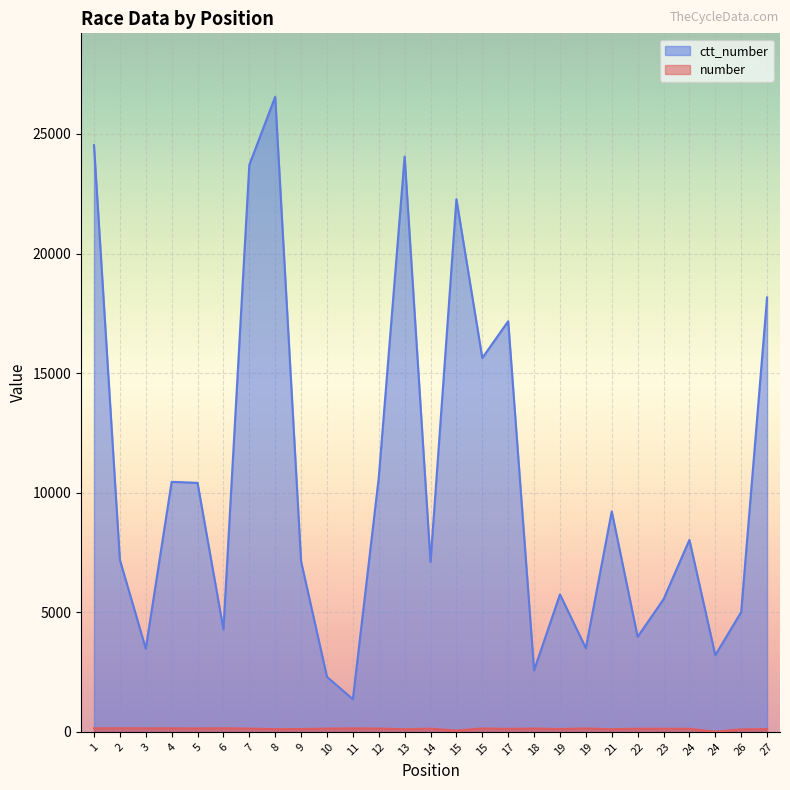

The number series shows 52 at 7. True or false?

False